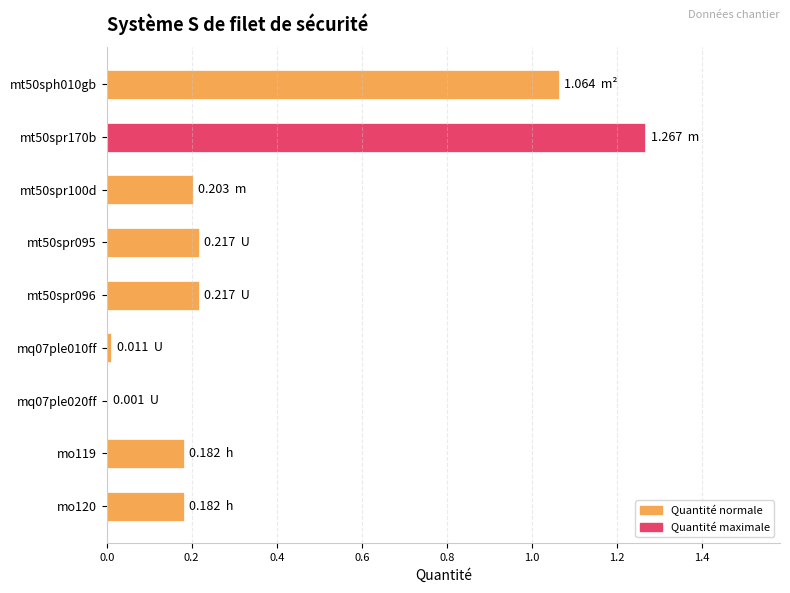

What is the change in value from mt50spr170b to mo120?

-1.1